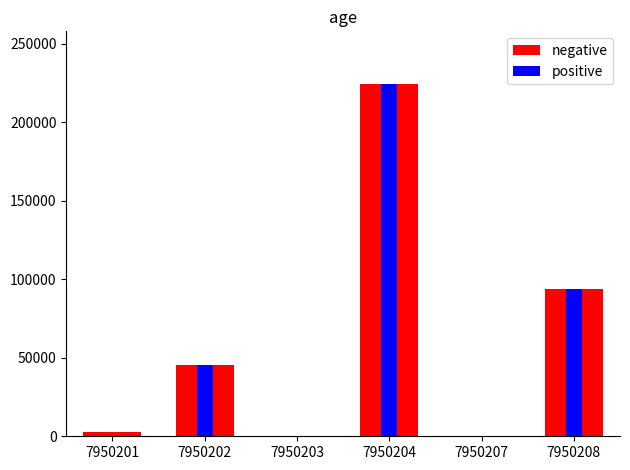

The value of negative at 7950208 is 94080.1. True or false?

True